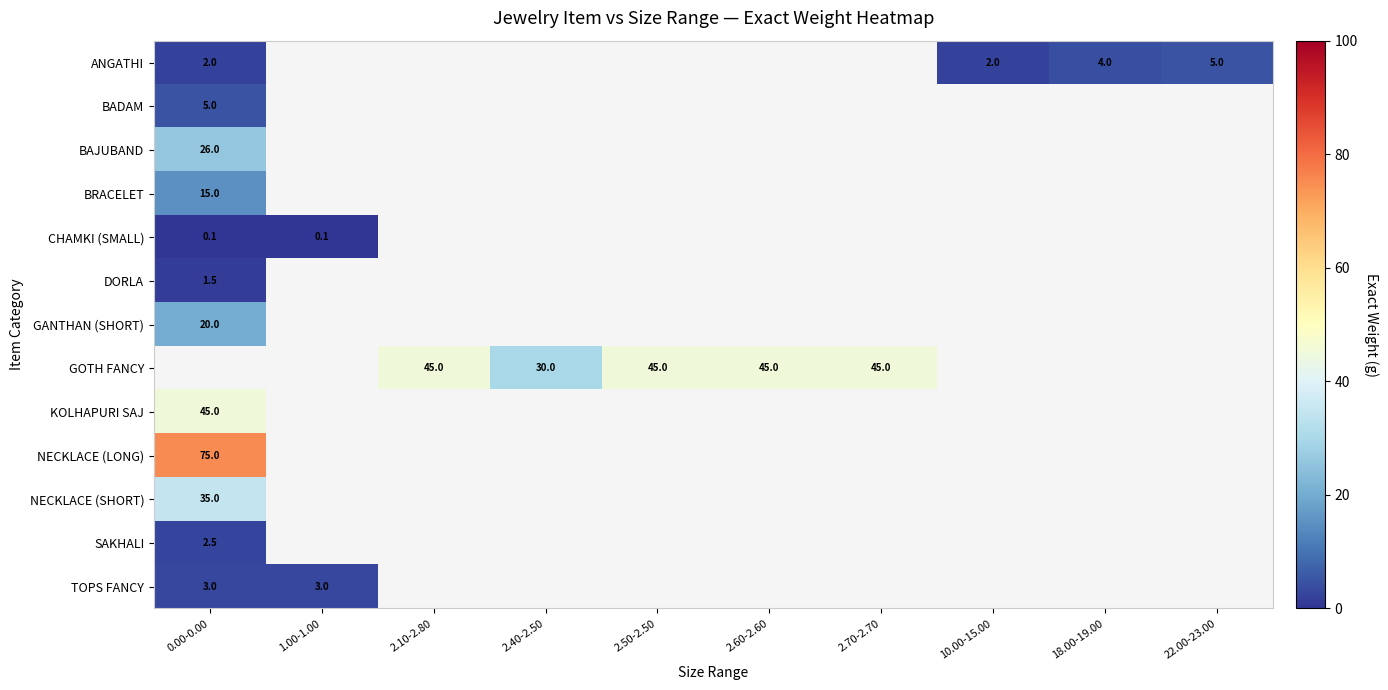

What is the sum of the GOTH FANCY values at 2.70-2.70 and 2.40-2.50?

75.0